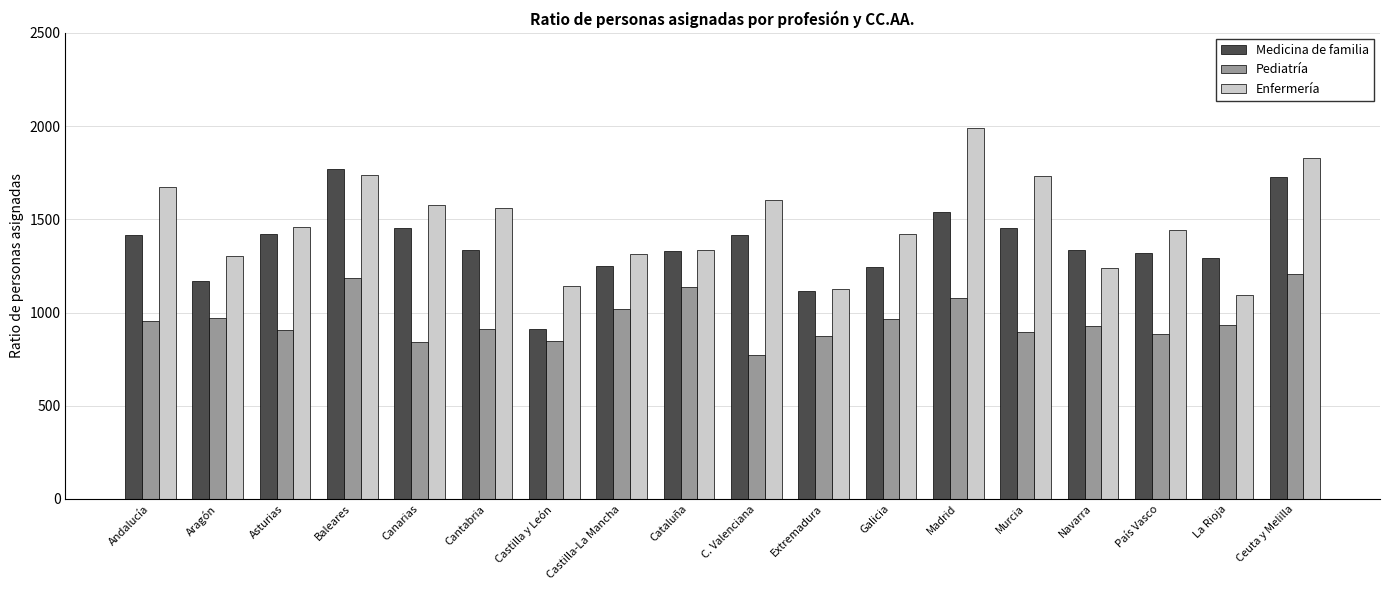

What is the difference between the maximum and minimum values in the Pediatría series?

437